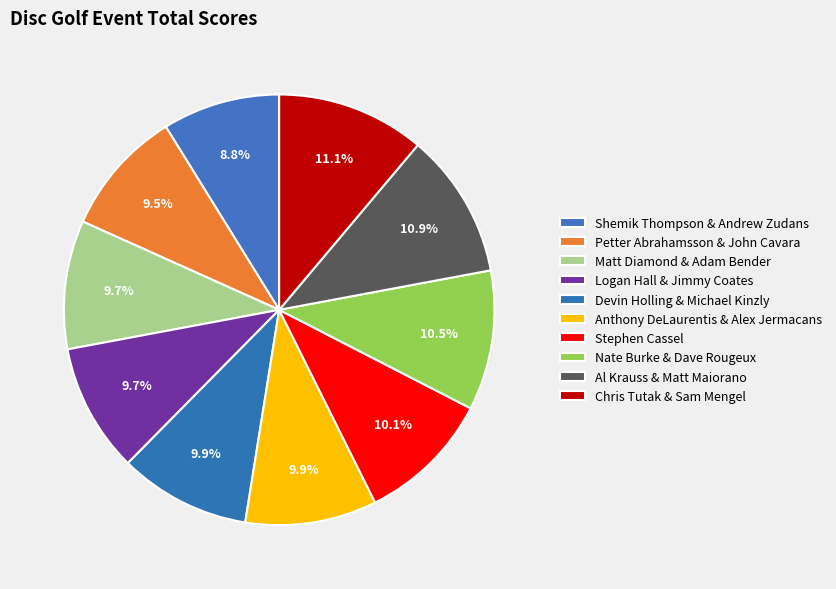

How many slices are in this pie chart?

10